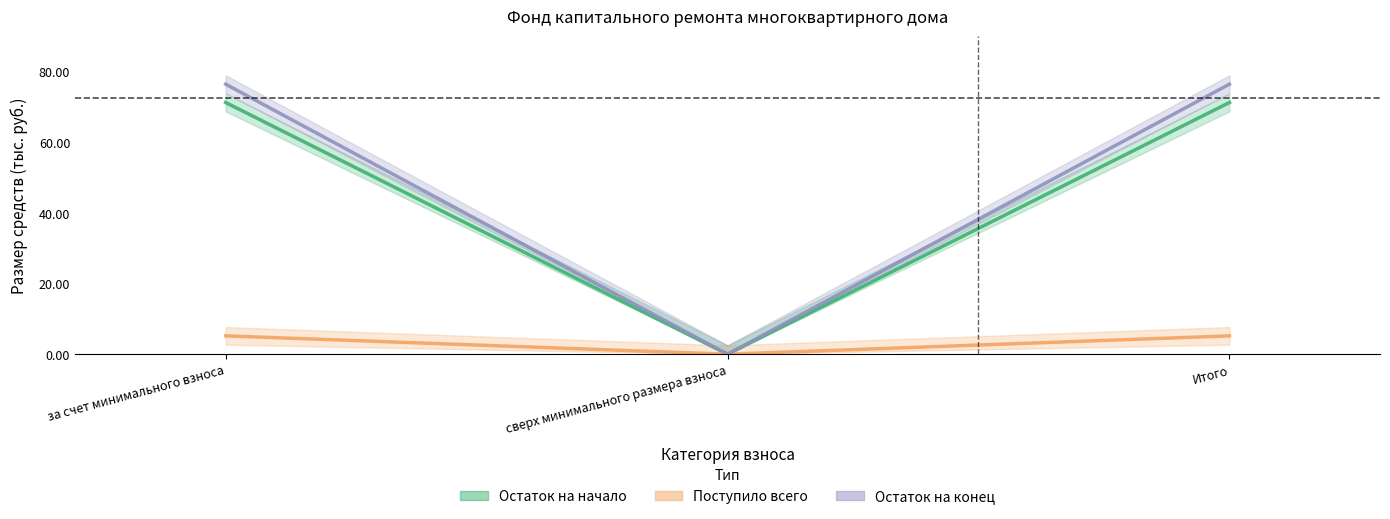

Where is Поступило всего nearest to the value 2?

сверх минимального размера взноса